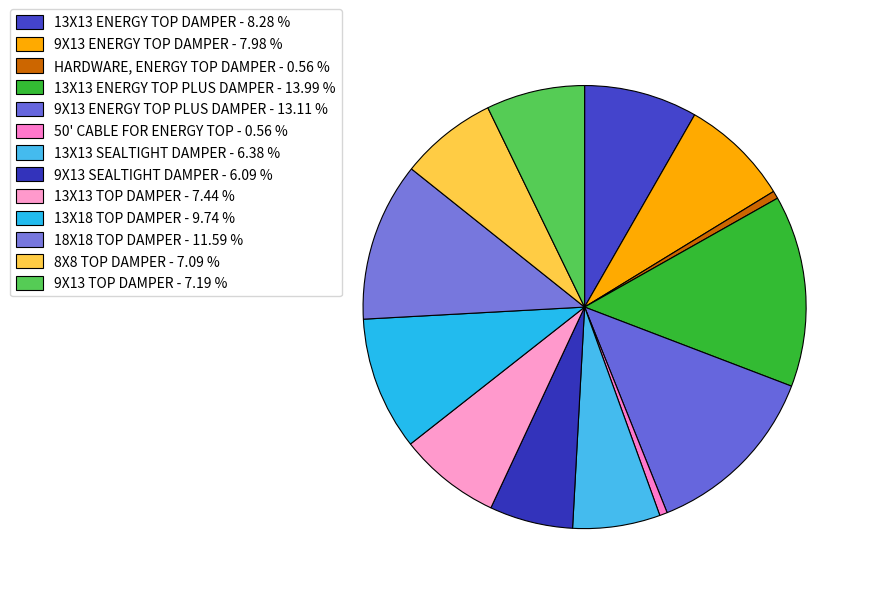

What percentage is the 13X13 SEALTIGHT DAMPER slice, to the nearest percent?

6%